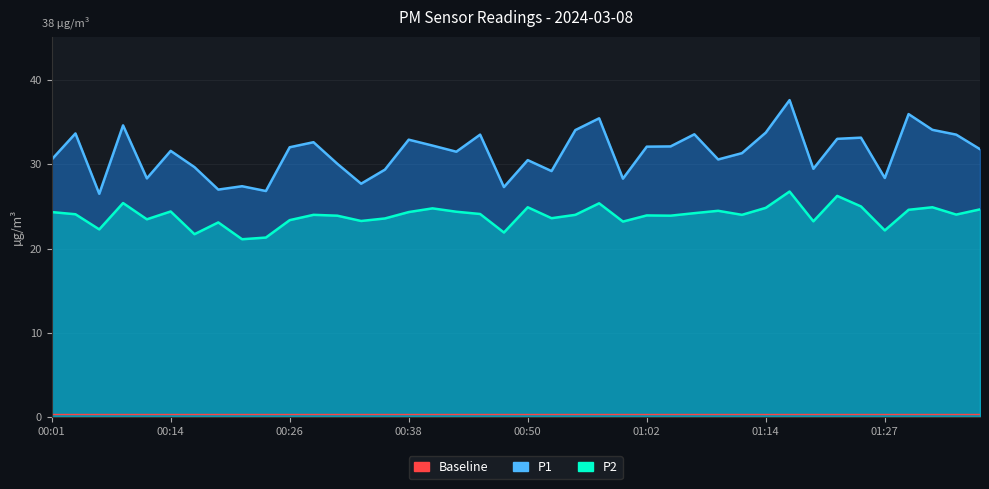

True or false: P2 has a value of 37.3 at 00:57.

False